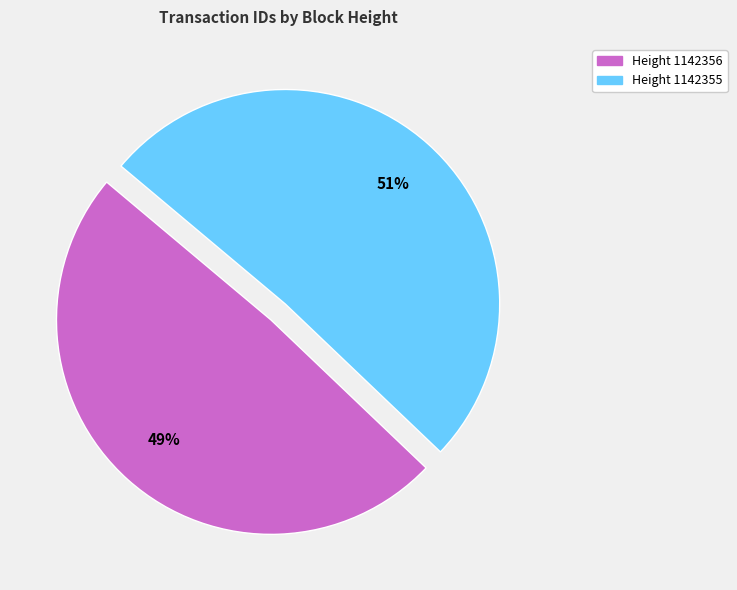

Is there any slice that represents more than half of the pie?

Yes